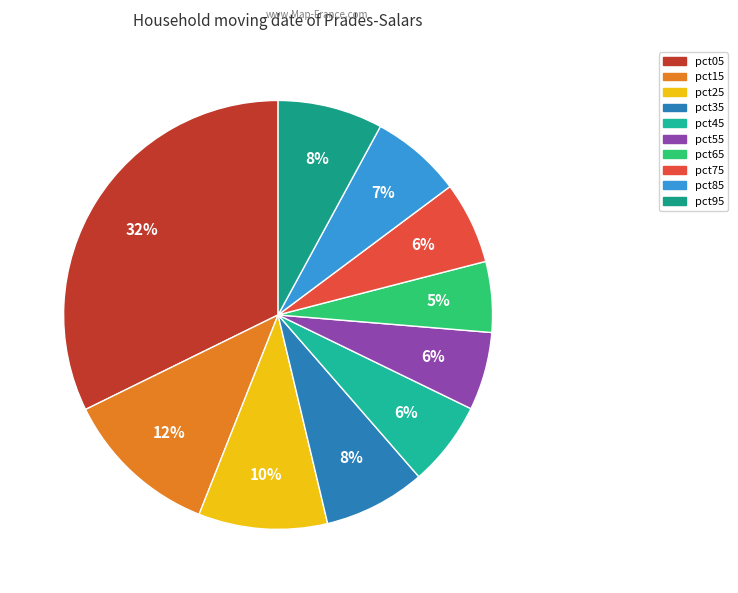

Which slice is the smallest?

pct65